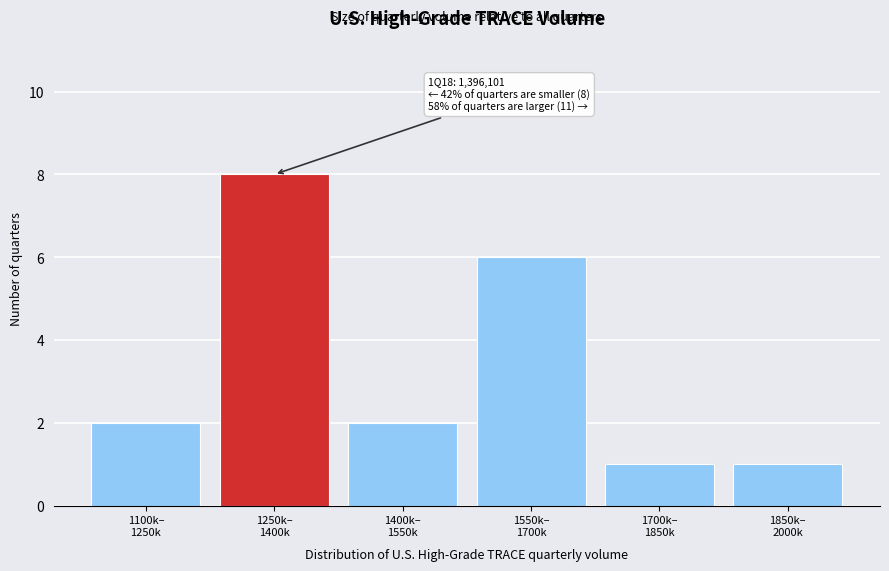

Reading left to right, extract all data points from this chart.

2	8	2	6	1	1